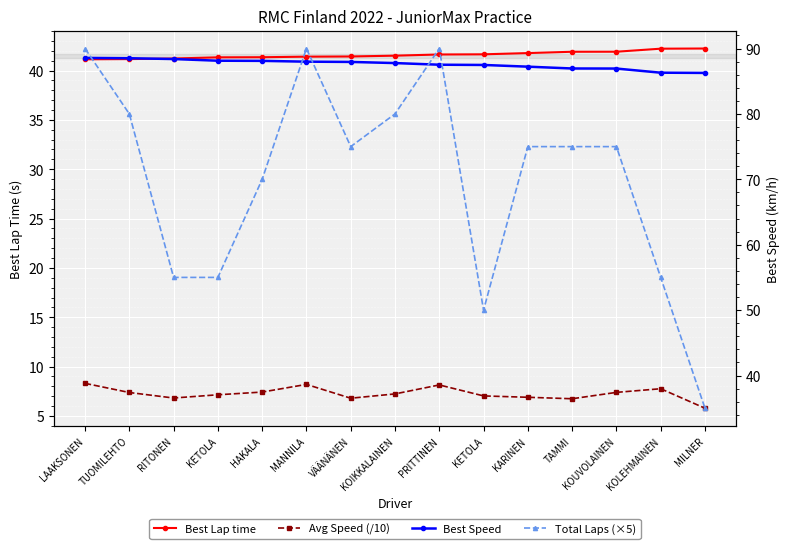

Which category has the highest value across all series?

LAAKSONEN